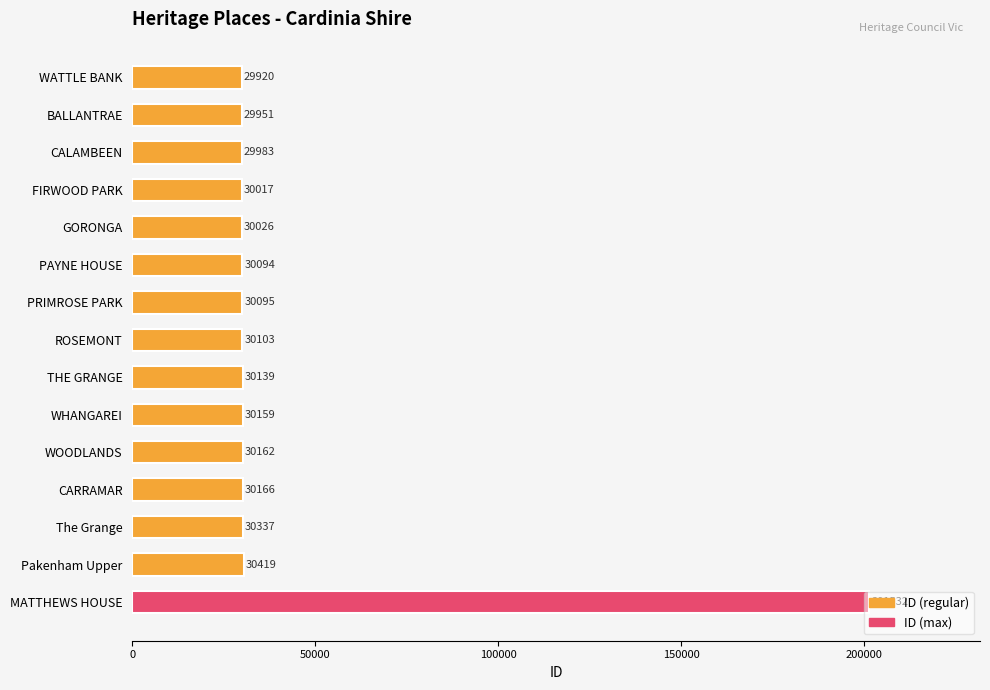

Approximately how many times larger is the value at MATTHEWS HOUSE compared to CARRAMAR?

6.7